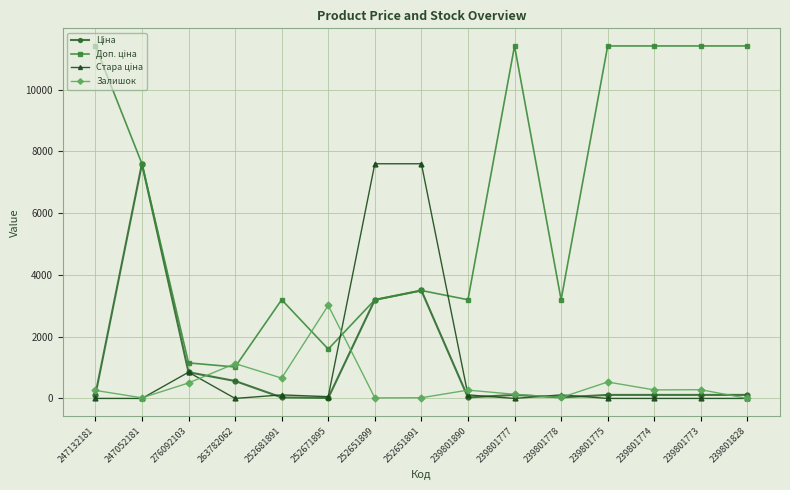

True or false: Залишок has more than 2 interior local peaks.

True